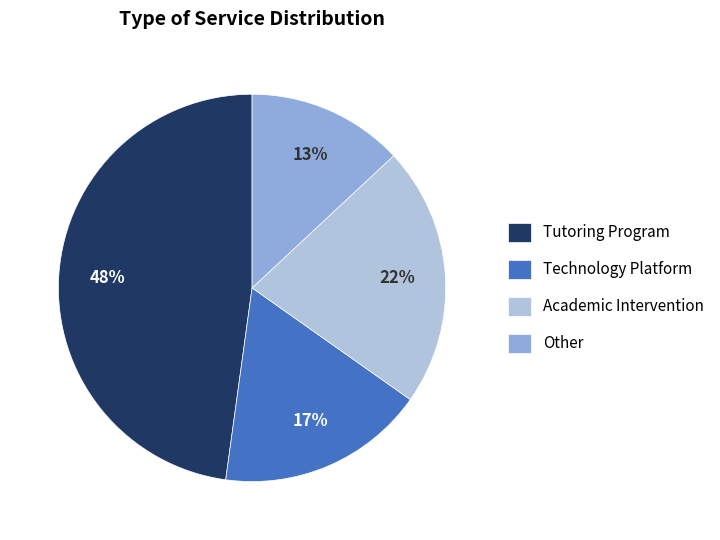

Combined, do Academic Intervention and Other account for over 50%?

No